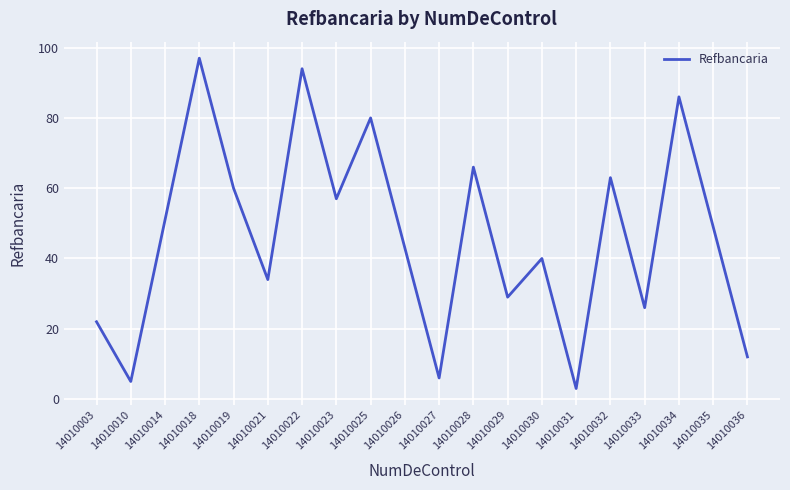

The value at 14010021 is 34. True or false?

True